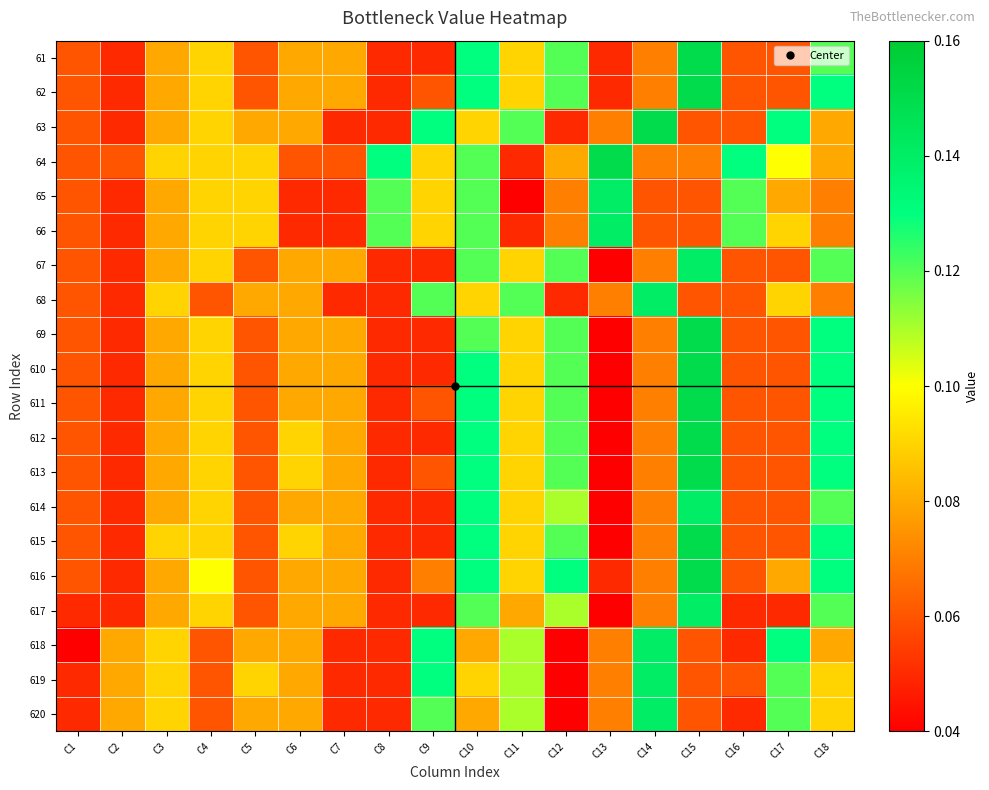

Reading right to left, what are all the values shown in this chart?

61: C18=0.1	C17=0.1	C16=0.1	C15=0.1	C14=0.1	C13=0.1	C12=0.1	C11=0.1	C10=0.1	C9=0.1	C8=0.1	C7=0.1	C6=0.1	C5=0.1	C4=0.1	C3=0.1	C2=0.1	C1=0.1
62: C18=0.1	C17=0.1	C16=0.1	C15=0.1	C14=0.1	C13=0.1	C12=0.1	C11=0.1	C10=0.1	C9=0.1	C8=0.1	C7=0.1	C6=0.1	C5=0.1	C4=0.1	C3=0.1	C2=0.1	C1=0.1
63: C18=0.1	C17=0.1	C16=0.1	C15=0.1	C14=0.1	C13=0.1	C12=0.1	C11=0.1	C10=0.1	C9=0.1	C8=0.1	C7=0.1	C6=0.1	C5=0.1	C4=0.1	C3=0.1	C2=0.1	C1=0.1
64: C18=0.1	C17=0.1	C16=0.1	C15=0.1	C14=0.1	C13=0.1	C12=0.1	C11=0.1	C10=0.1	C9=0.1	C8=0.1	C7=0.1	C6=0.1	C5=0.1	C4=0.1	C3=0.1	C2=0.1	C1=0.1
65: C18=0.1	C17=0.1	C16=0.1	C15=0.1	C14=0.1	C13=0.1	C12=0.1	C11=0.0	C10=0.1	C9=0.1	C8=0.1	C7=0.1	C6=0.1	C5=0.1	C4=0.1	C3=0.1	C2=0.1	C1=0.1
66: C18=0.1	C17=0.1	C16=0.1	C15=0.1	C14=0.1	C13=0.1	C12=0.1	C11=0.1	C10=0.1	C9=0.1	C8=0.1	C7=0.1	C6=0.1	C5=0.1	C4=0.1	C3=0.1	C2=0.1	C1=0.1
67: C18=0.1	C17=0.1	C16=0.1	C15=0.1	C14=0.1	C13=0.0	C12=0.1	C11=0.1	C10=0.1	C9=0.1	C8=0.1	C7=0.1	C6=0.1	C5=0.1	C4=0.1	C3=0.1	C2=0.1	C1=0.1
68: C18=0.1	C17=0.1	C16=0.1	C15=0.1	C14=0.1	C13=0.1	C12=0.1	C11=0.1	C10=0.1	C9=0.1	C8=0.1	C7=0.1	C6=0.1	C5=0.1	C4=0.1	C3=0.1	C2=0.1	C1=0.1
69: C18=0.1	C17=0.1	C16=0.1	C15=0.1	C14=0.1	C13=0.0	C12=0.1	C11=0.1	C10=0.1	C9=0.1	C8=0.1	C7=0.1	C6=0.1	C5=0.1	C4=0.1	C3=0.1	C2=0.1	C1=0.1
610: C18=0.1	C17=0.1	C16=0.1	C15=0.1	C14=0.1	C13=0.0	C12=0.1	C11=0.1	C10=0.1	C9=0.1	C8=0.1	C7=0.1	C6=0.1	C5=0.1	C4=0.1	C3=0.1	C2=0.1	C1=0.1
611: C18=0.1	C17=0.1	C16=0.1	C15=0.1	C14=0.1	C13=0.0	C12=0.1	C11=0.1	C10=0.1	C9=0.1	C8=0.1	C7=0.1	C6=0.1	C5=0.1	C4=0.1	C3=0.1	C2=0.1	C1=0.1
612: C18=0.1	C17=0.1	C16=0.1	C15=0.1	C14=0.1	C13=0.0	C12=0.1	C11=0.1	C10=0.1	C9=0.1	C8=0.1	C7=0.1	C6=0.1	C5=0.1	C4=0.1	C3=0.1	C2=0.1	C1=0.1
613: C18=0.1	C17=0.1	C16=0.1	C15=0.1	C14=0.1	C13=0.0	C12=0.1	C11=0.1	C10=0.1	C9=0.1	C8=0.1	C7=0.1	C6=0.1	C5=0.1	C4=0.1	C3=0.1	C2=0.1	C1=0.1
614: C18=0.1	C17=0.1	C16=0.1	C15=0.1	C14=0.1	C13=0.0	C12=0.1	C11=0.1	C10=0.1	C9=0.1	C8=0.1	C7=0.1	C6=0.1	C5=0.1	C4=0.1	C3=0.1	C2=0.1	C1=0.1
615: C18=0.1	C17=0.1	C16=0.1	C15=0.1	C14=0.1	C13=0.0	C12=0.1	C11=0.1	C10=0.1	C9=0.1	C8=0.1	C7=0.1	C6=0.1	C5=0.1	C4=0.1	C3=0.1	C2=0.1	C1=0.1
616: C18=0.1	C17=0.1	C16=0.1	C15=0.1	C14=0.1	C13=0.1	C12=0.1	C11=0.1	C10=0.1	C9=0.1	C8=0.1	C7=0.1	C6=0.1	C5=0.1	C4=0.1	C3=0.1	C2=0.1	C1=0.1
617: C18=0.1	C17=0.1	C16=0.1	C15=0.1	C14=0.1	C13=0.0	C12=0.1	C11=0.1	C10=0.1	C9=0.1	C8=0.1	C7=0.1	C6=0.1	C5=0.1	C4=0.1	C3=0.1	C2=0.1	C1=0.1
618: C18=0.1	C17=0.1	C16=0.1	C15=0.1	C14=0.1	C13=0.1	C12=0.0	C11=0.1	C10=0.1	C9=0.1	C8=0.1	C7=0.1	C6=0.1	C5=0.1	C4=0.1	C3=0.1	C2=0.1	C1=0.0
619: C18=0.1	C17=0.1	C16=0.1	C15=0.1	C14=0.1	C13=0.1	C12=0.0	C11=0.1	C10=0.1	C9=0.1	C8=0.1	C7=0.1	C6=0.1	C5=0.1	C4=0.1	C3=0.1	C2=0.1	C1=0.1
620: C18=0.1	C17=0.1	C16=0.1	C15=0.1	C14=0.1	C13=0.1	C12=0.0	C11=0.1	C10=0.1	C9=0.1	C8=0.1	C7=0.1	C6=0.1	C5=0.1	C4=0.1	C3=0.1	C2=0.1	C1=0.1